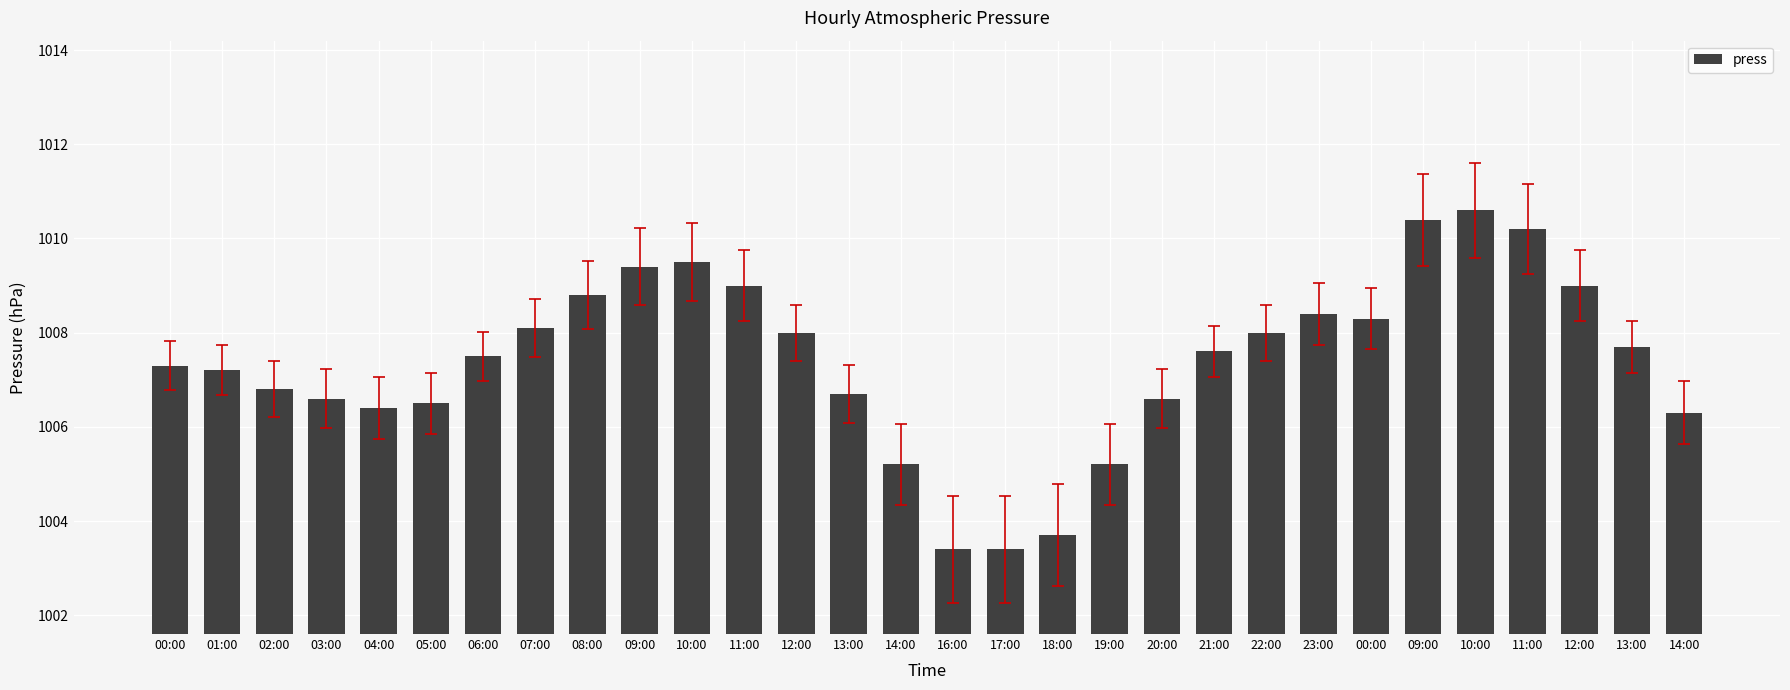

Which label corresponds to the smallest value in the chart?

16:00